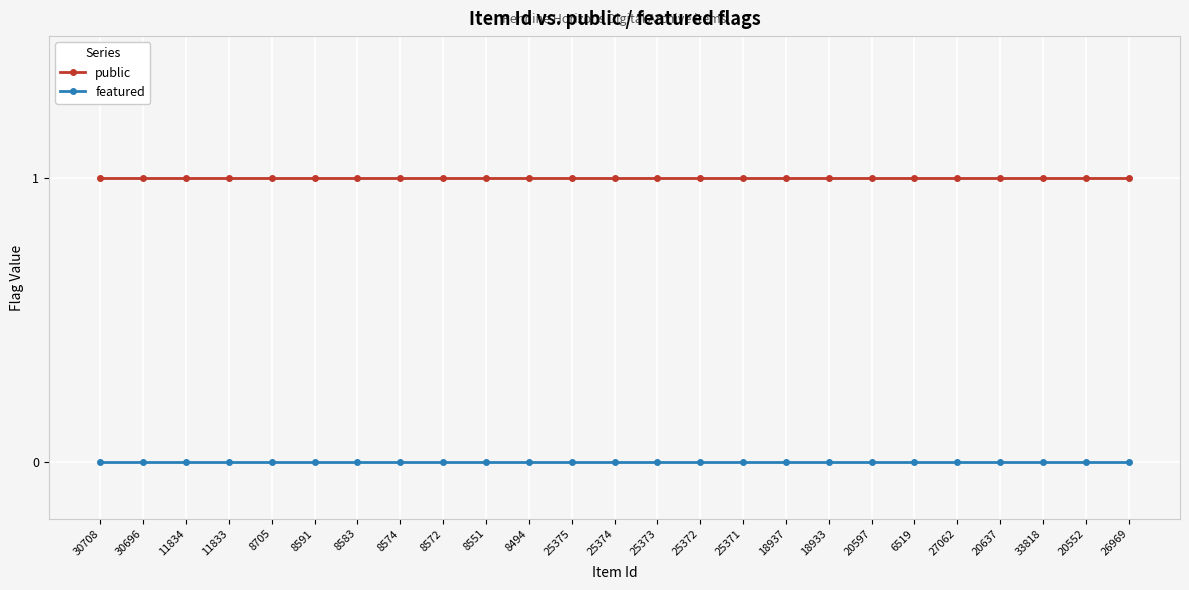

Which series has the largest total across all categories?

public